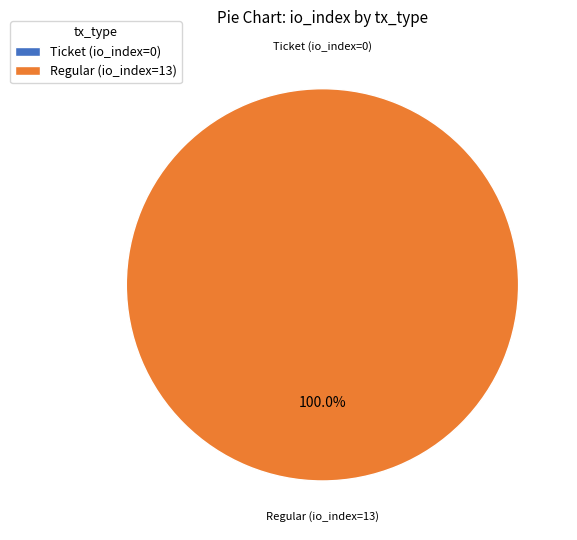

Count the number of slices in the pie.

2